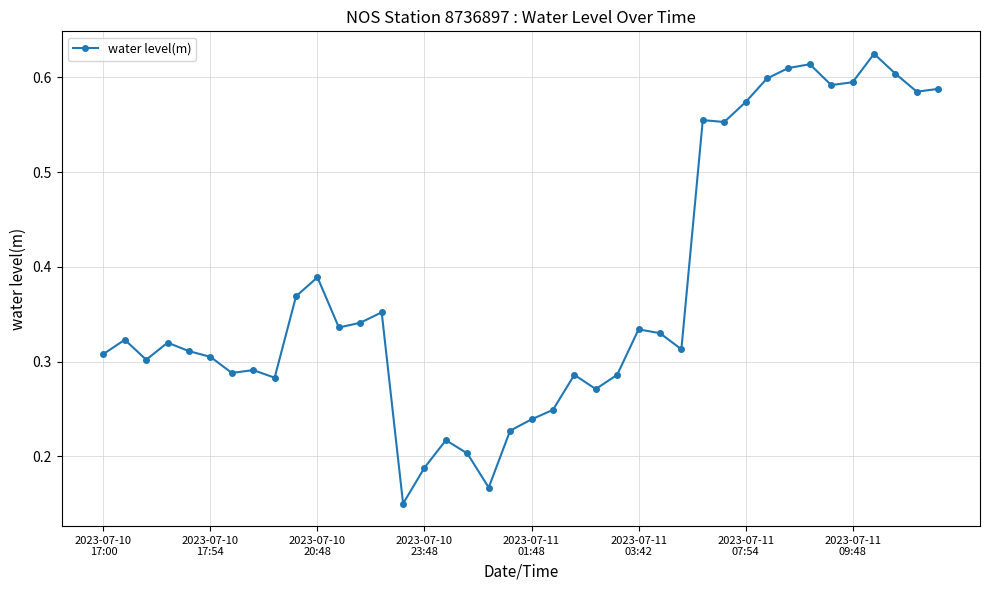

True or false: the data has more than 2 interior local peaks.

True